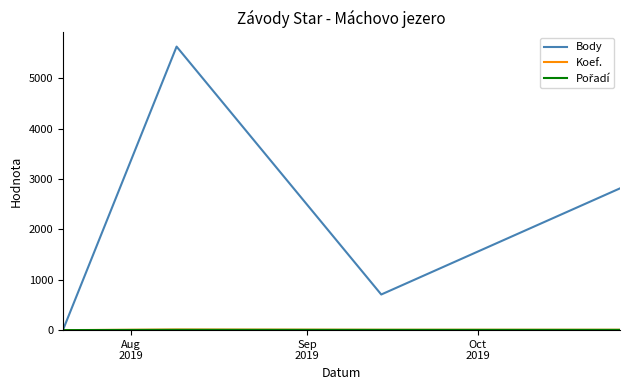

What is the greatest value displayed?

5628